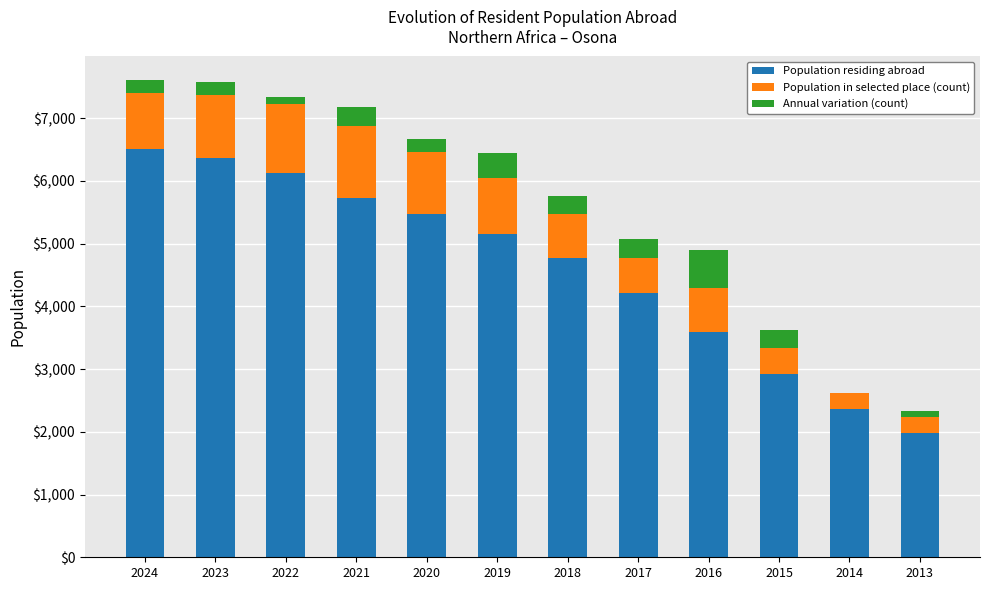

What is the sum of all Population residing abroad values?

55214